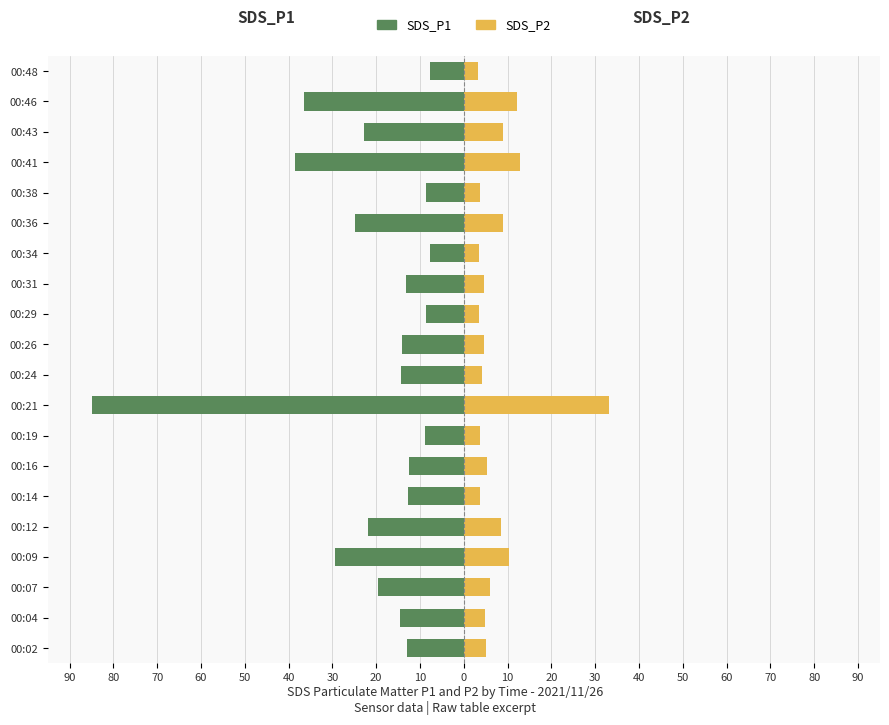

What is the value of the SDS_P2 bar at the 18th from the left?

4.8